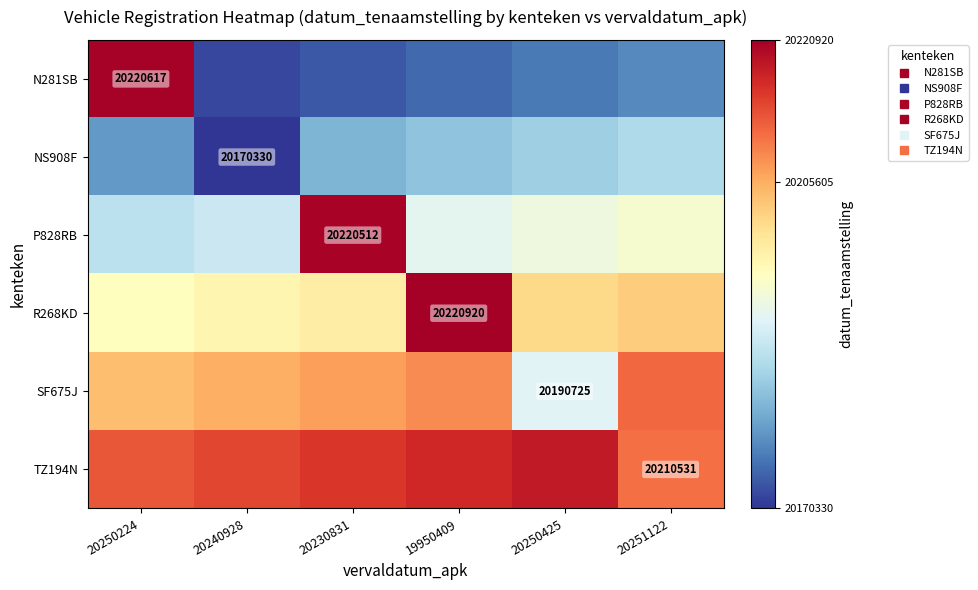

True or false: SF675J has a value of 26990169.2 at 20250224.

False